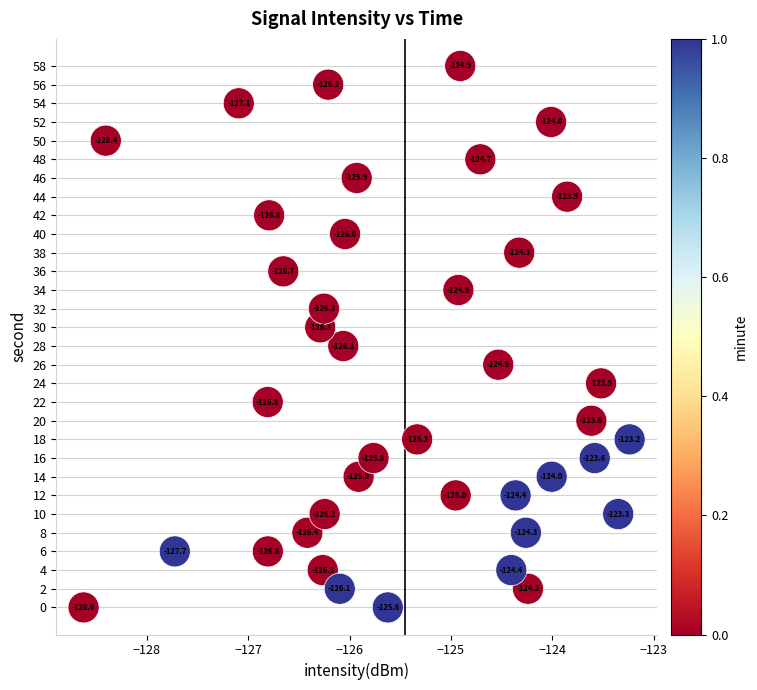

What Y value in the scatter plot is closest to 29?

28